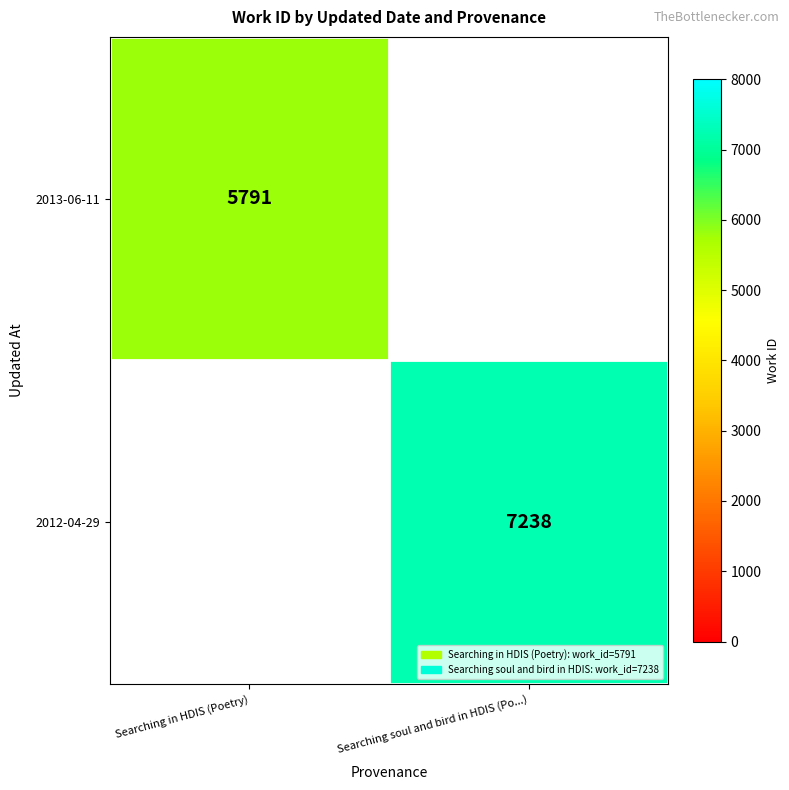

The 2012-04-29 series shows 7238 at Searching soul and bird in HDIS (Po...). True or false?

True